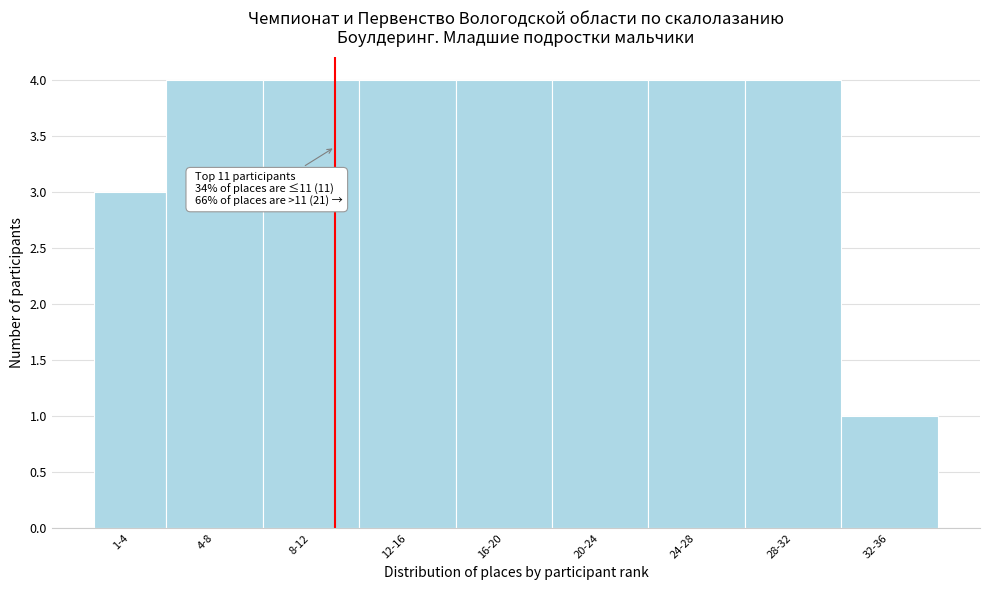

Reading left to right, list all the values displayed in this chart.

1-4=3	4-8=4	8-12=4	12-16=4	16-20=4	20-24=4	24-28=4	28-32=4	32-36=1